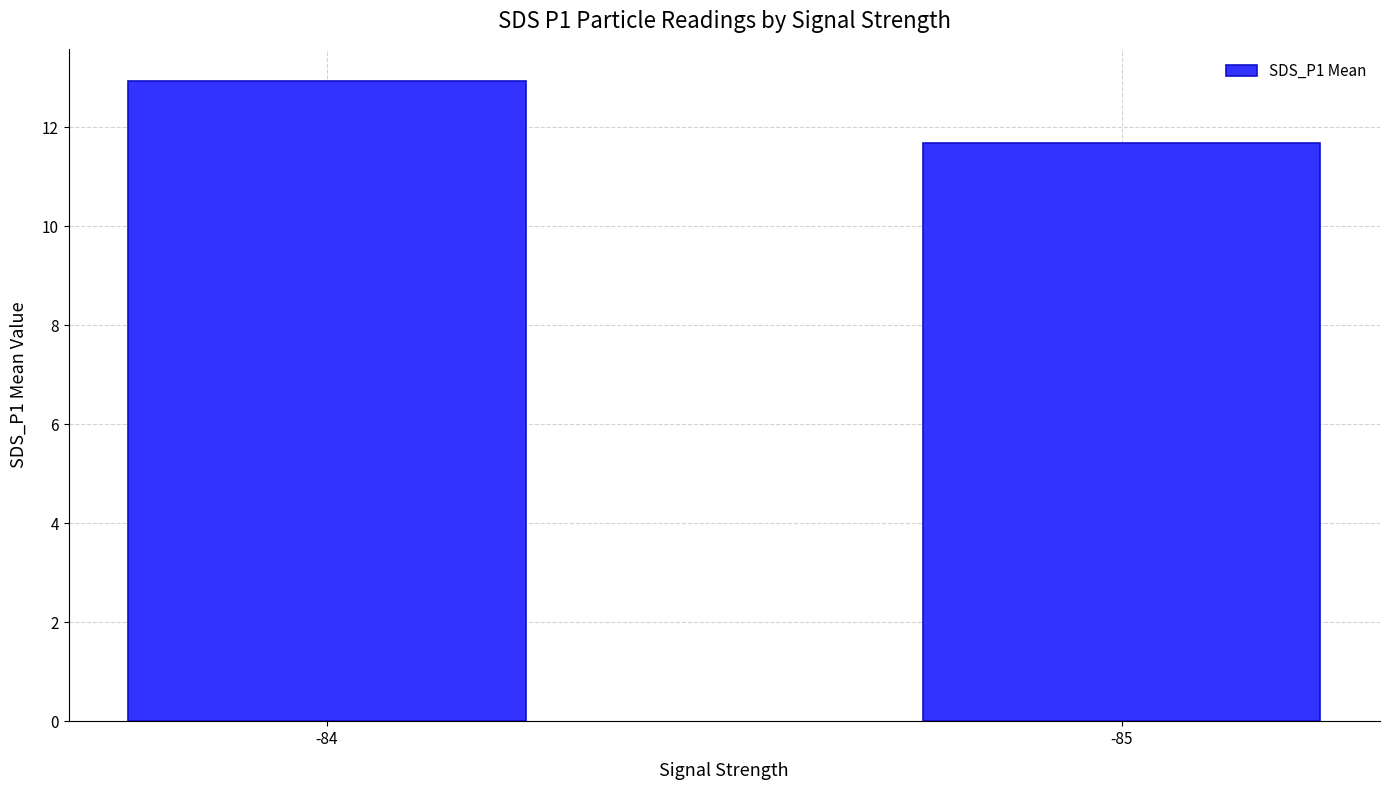

Which category has the lowest value across all series?

-85